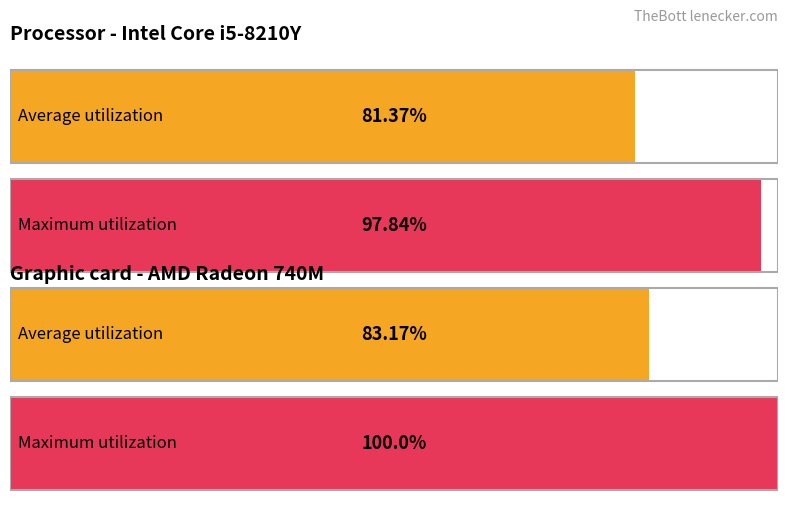

Is it true that Average utilization equals 1.0 at 17?

False